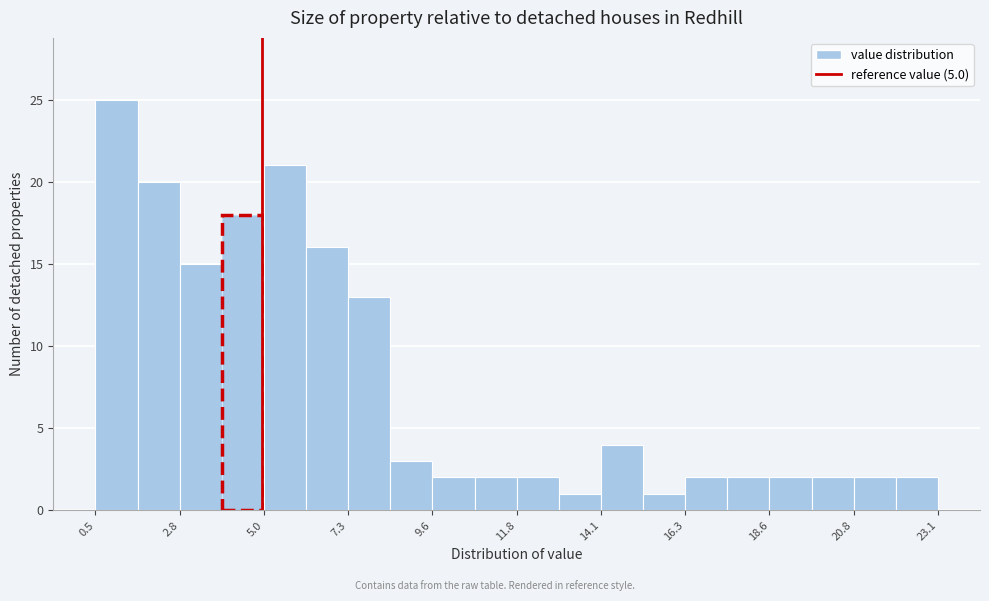

Around what value on the x-axis is the tallest bar? Give the approximate position of its centre, as read against the axis.

1.0